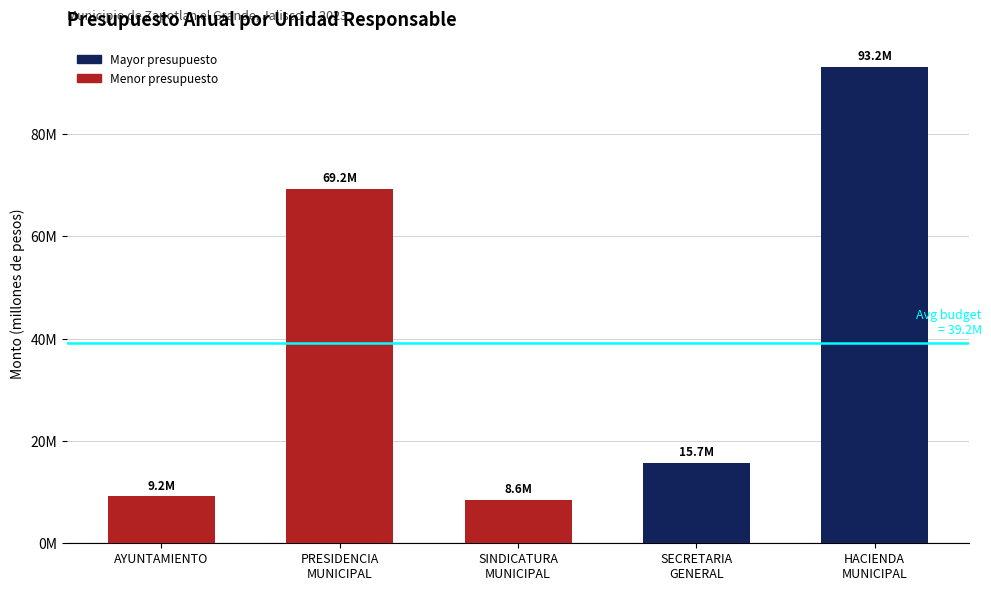

Reading right to left, list all the values displayed in this chart.

93.2	15.7	8.6	69.2	9.2